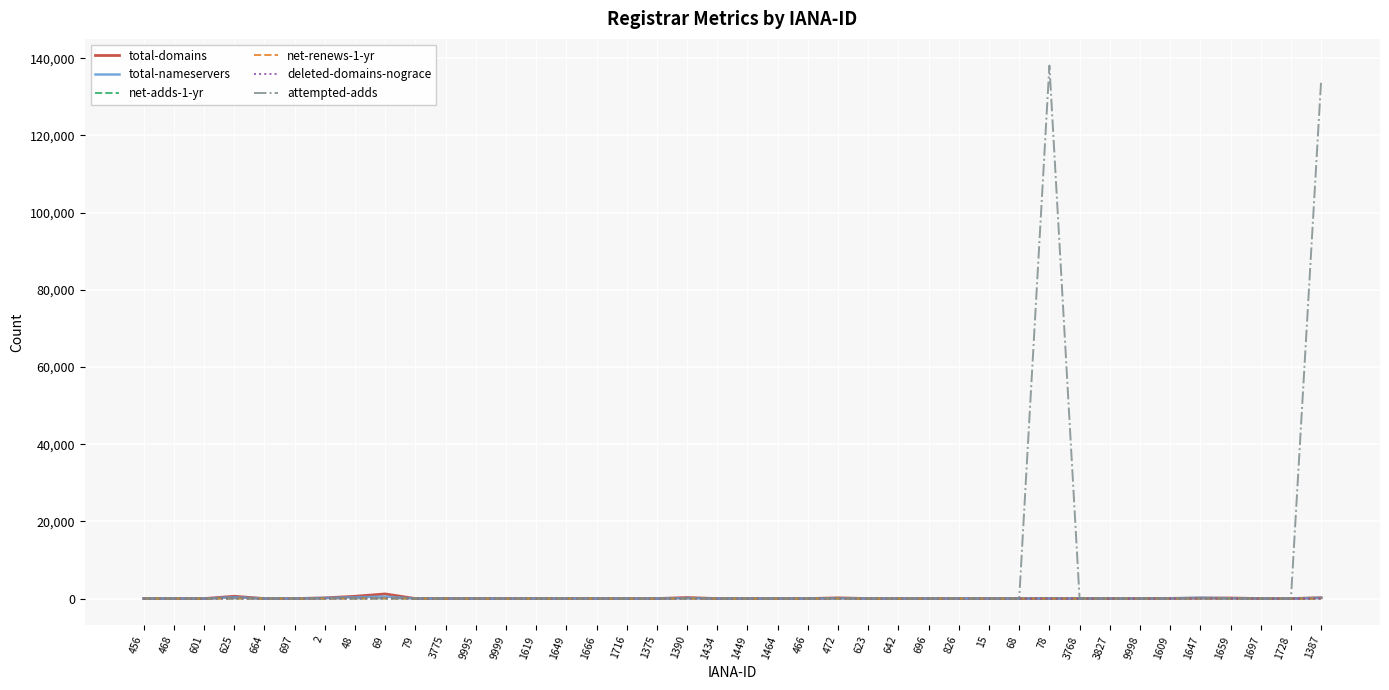

Which series has the largest total across all categories?

attempted-adds